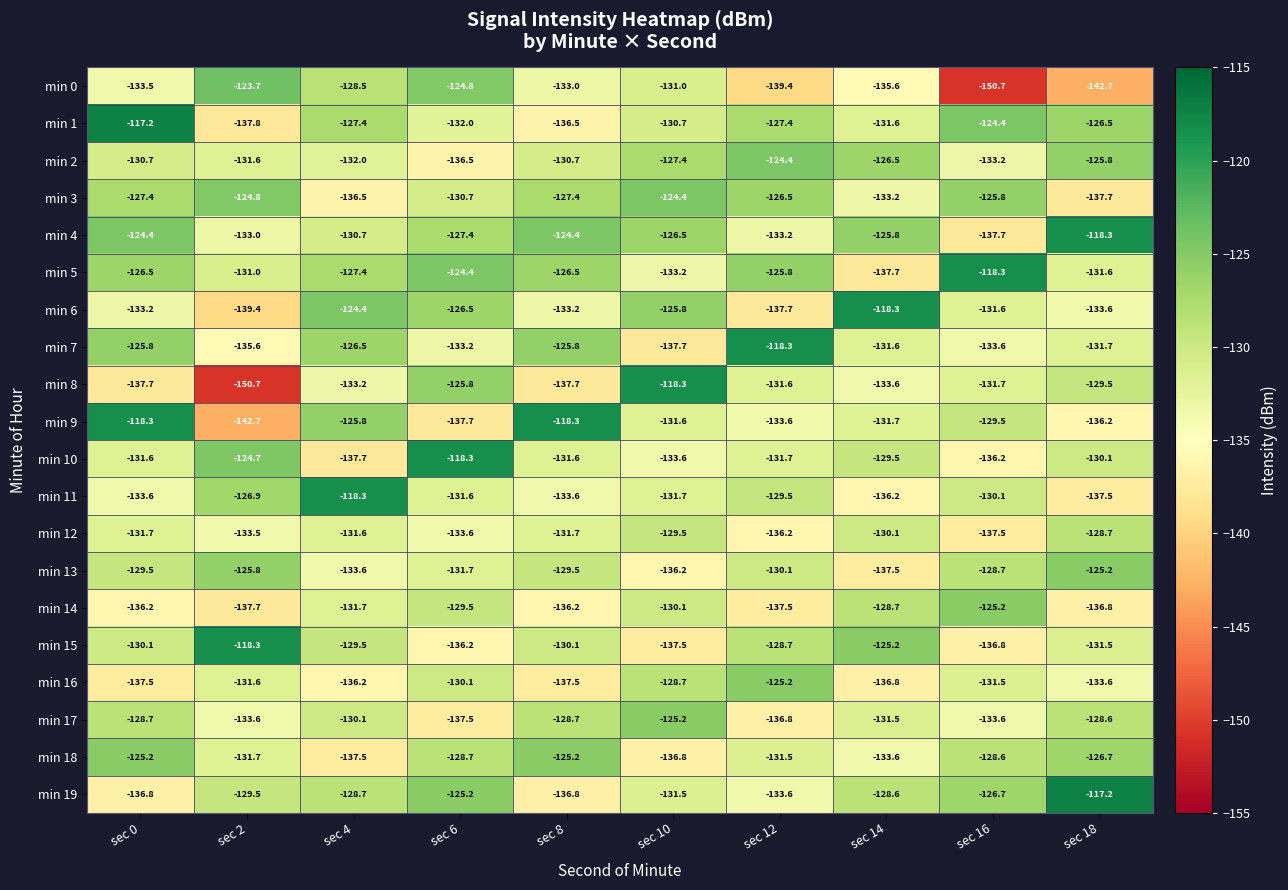

What is the difference between the min 19 values at sec 8 and sec 14?

8.2